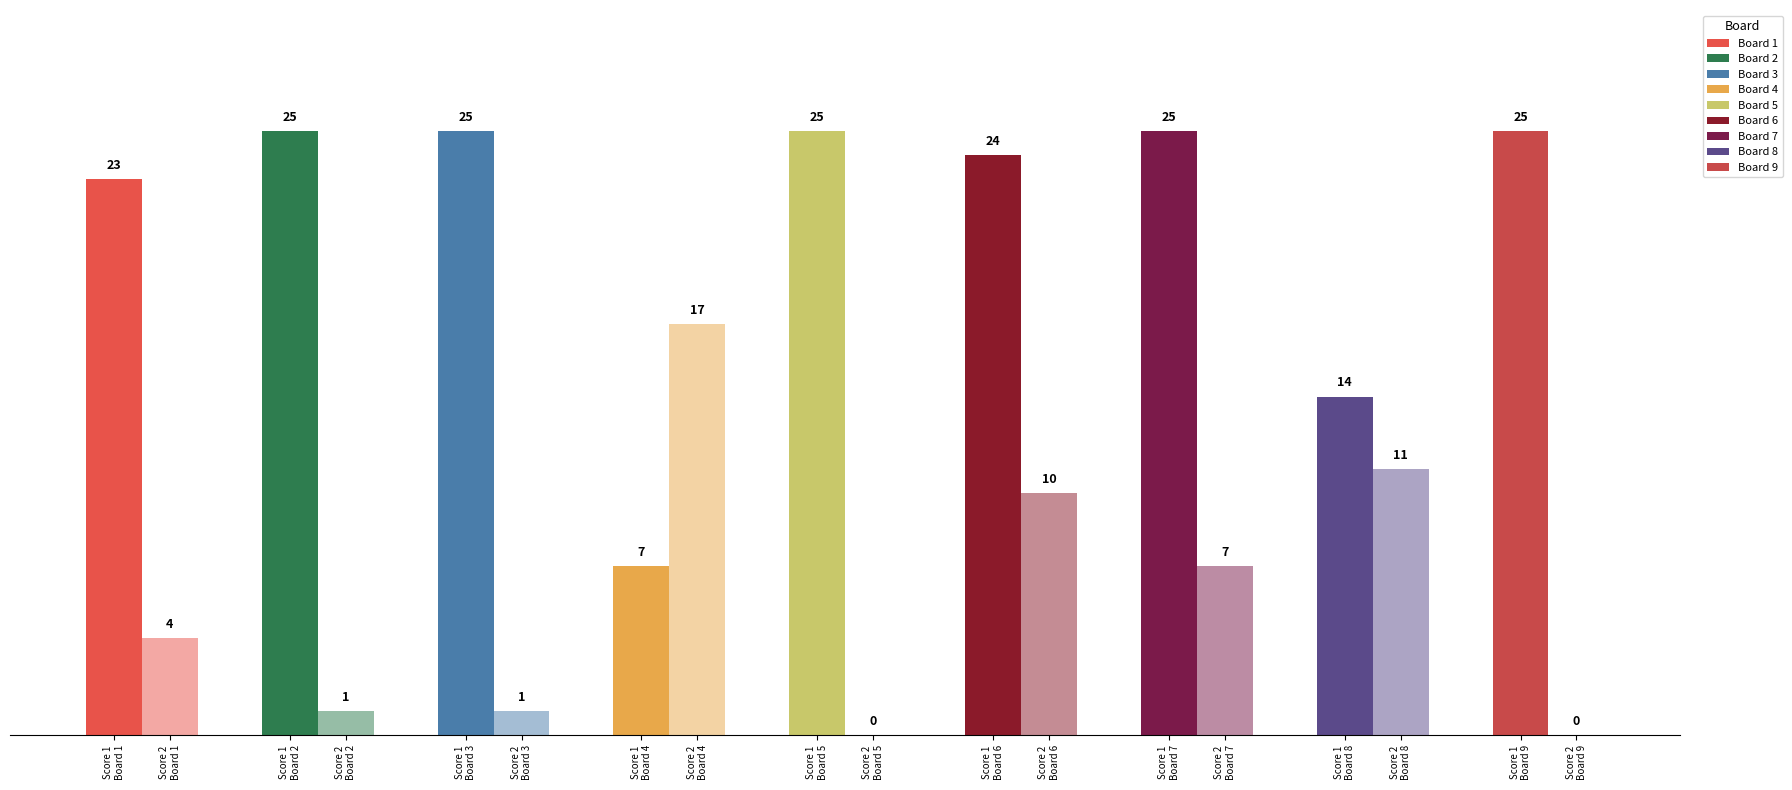

Are the bars grouped side by side (vs. stacked)?

Yes